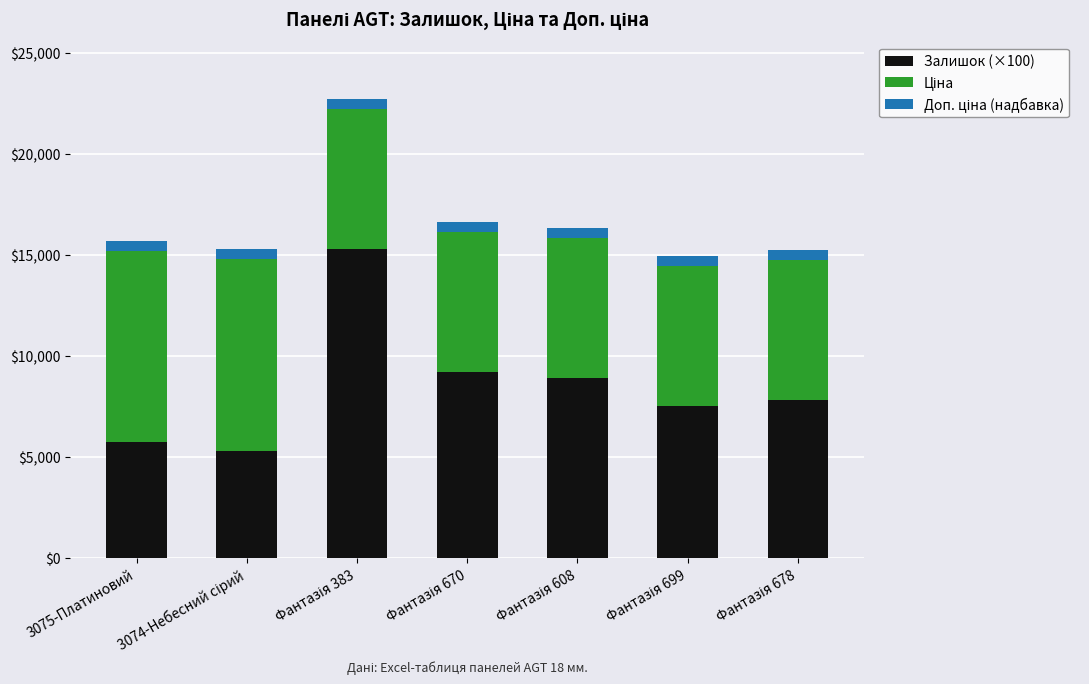

What is the highest value of the Залишок (×100) series?

15300.0